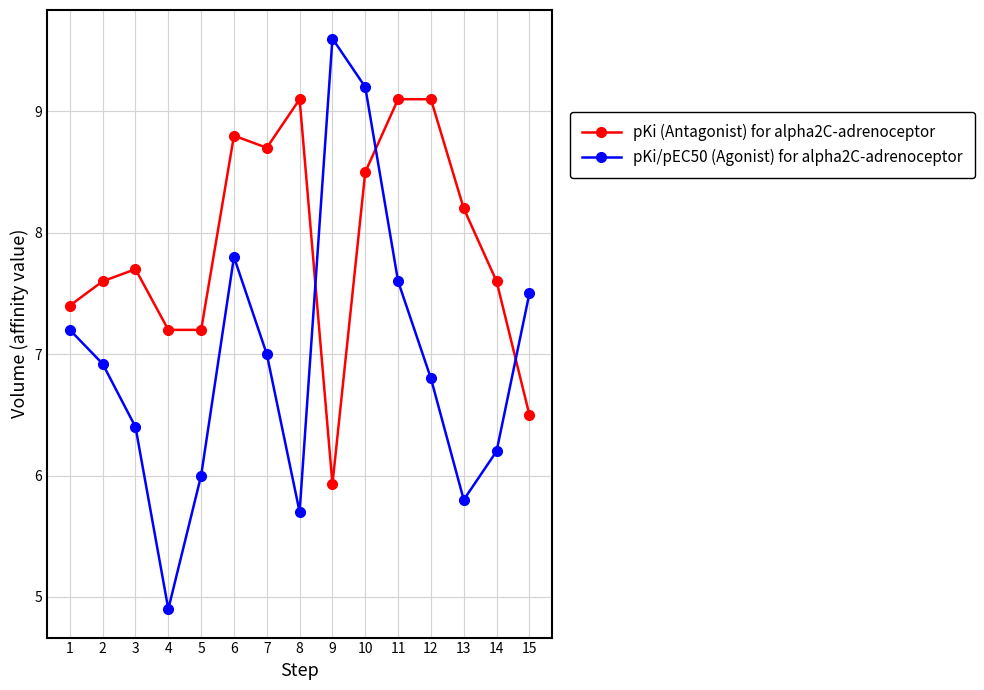

What is the spread (max minus min) of values at 10?

0.7